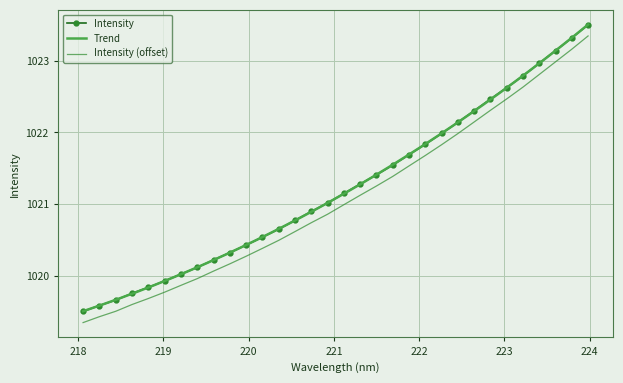

Reading right to left, extract all data points from this chart.

1023.5	1023.3	1023.1	1023.0	1022.8	1022.6	1022.5	1022.3	1022.1	1022.0	1021.8	1021.7	1021.5	1021.4	1021.3	1021.1	1021.0	1020.9	1020.8	1020.6	1020.5	1020.4	1020.3	1020.2	1020.1	1020.0	1019.9	1019.8	1019.8	1019.7	1019.6	1019.5